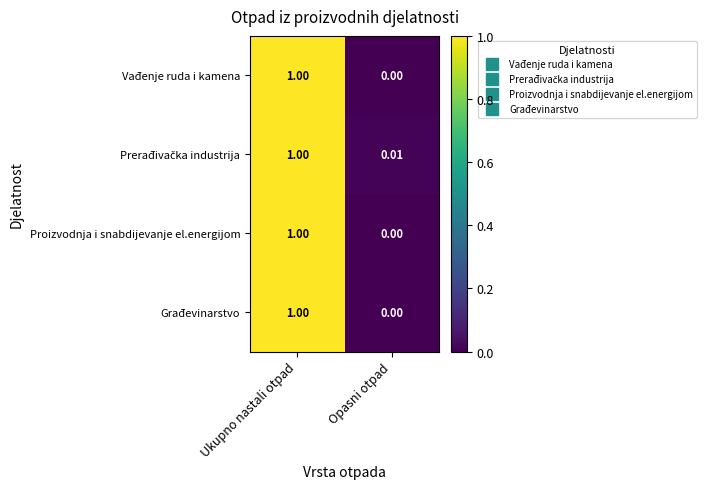

Rank the categories by Vađenje ruda i kamena value from highest to lowest.

Ukupno nastali otpad, Opasni otpad